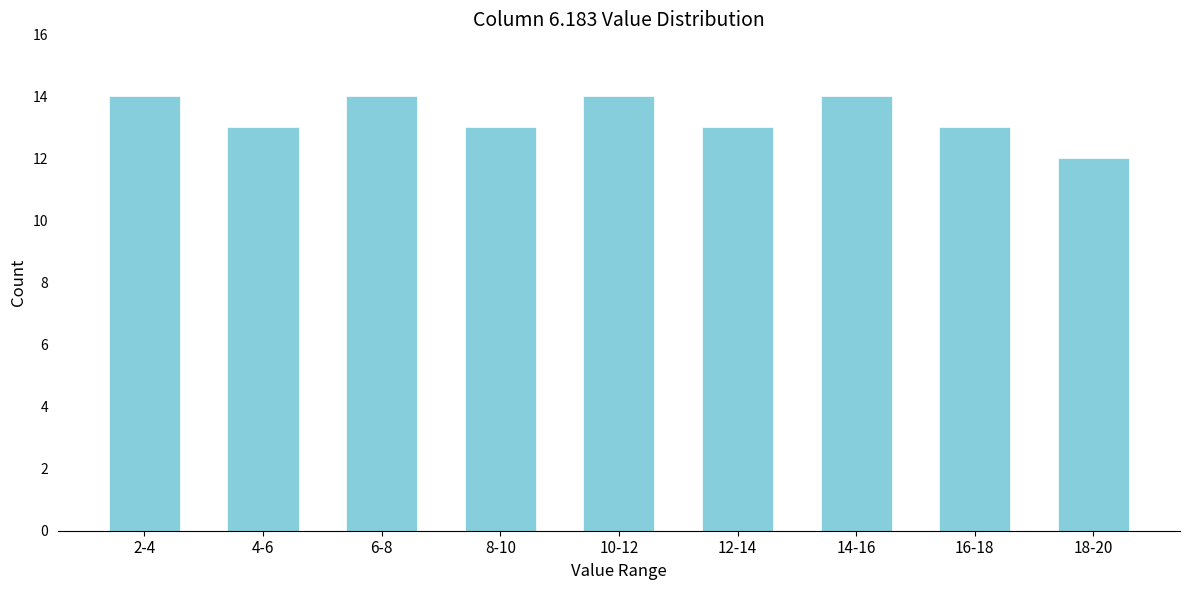

Reading left to right, what are all the values shown in this chart?

2-4=14	4-6=13	6-8=14	8-10=13	10-12=14	12-14=13	14-16=14	16-18=13	18-20=12